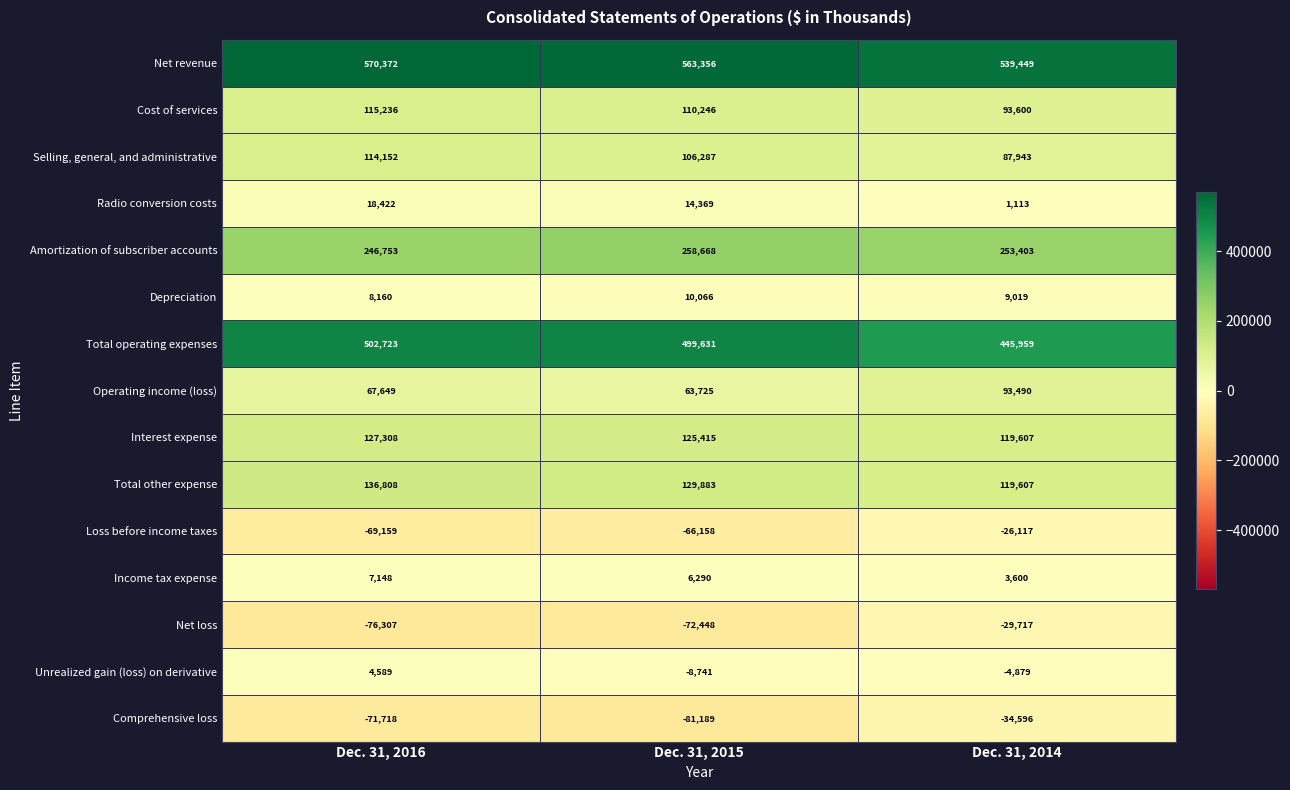

Rank the categories by Loss before income taxes value from lowest to highest.

Dec. 31, 2016, Dec. 31, 2015, Dec. 31, 2014